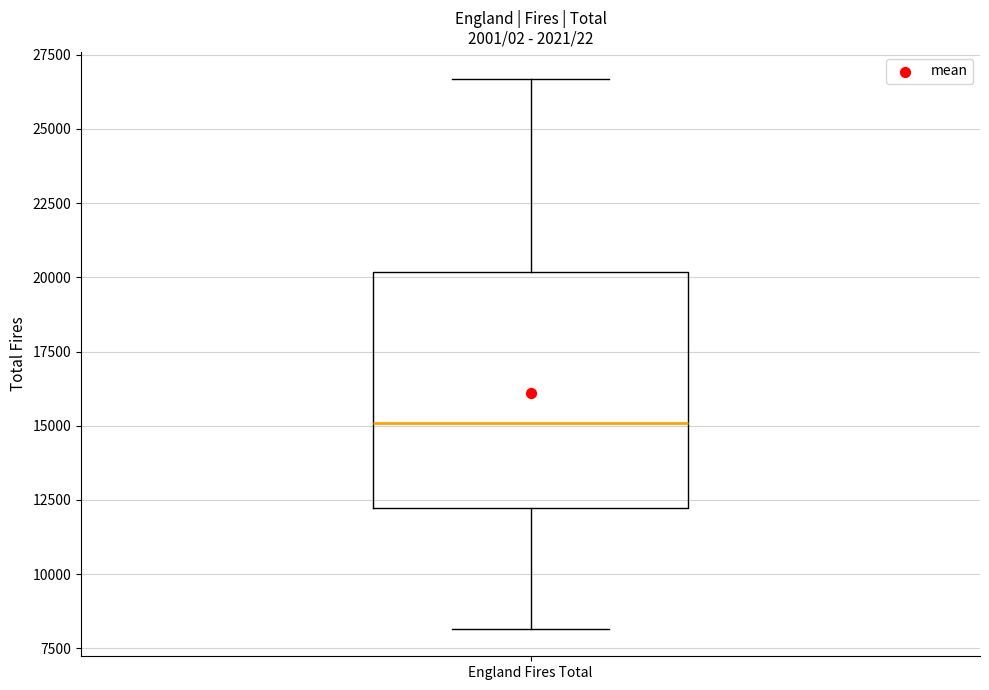

Transcribe this box plot: give where the median line is, the range the box spans, and where the two whiskers end, as read against the y-axis. The values are not printed on the chart, so give them approximately, as read against the axis.

median 15000, box 12000 to 20000, whiskers 8000 to 26500